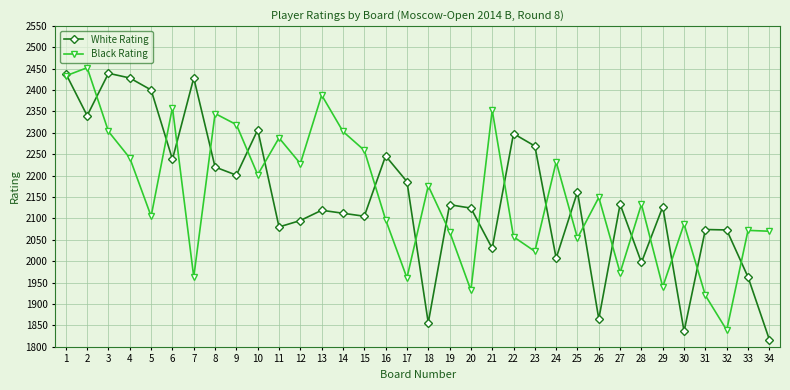

Rank the series by their maximum value, from highest to lowest.

Black Rating, White Rating